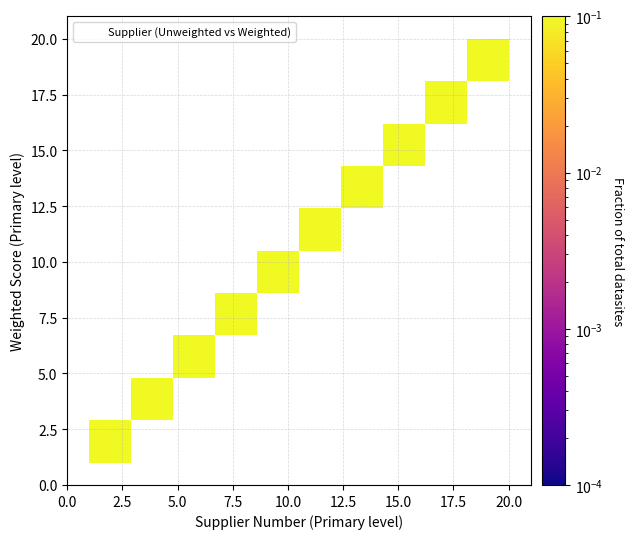

What is the range of Y values (max minus min)?

19